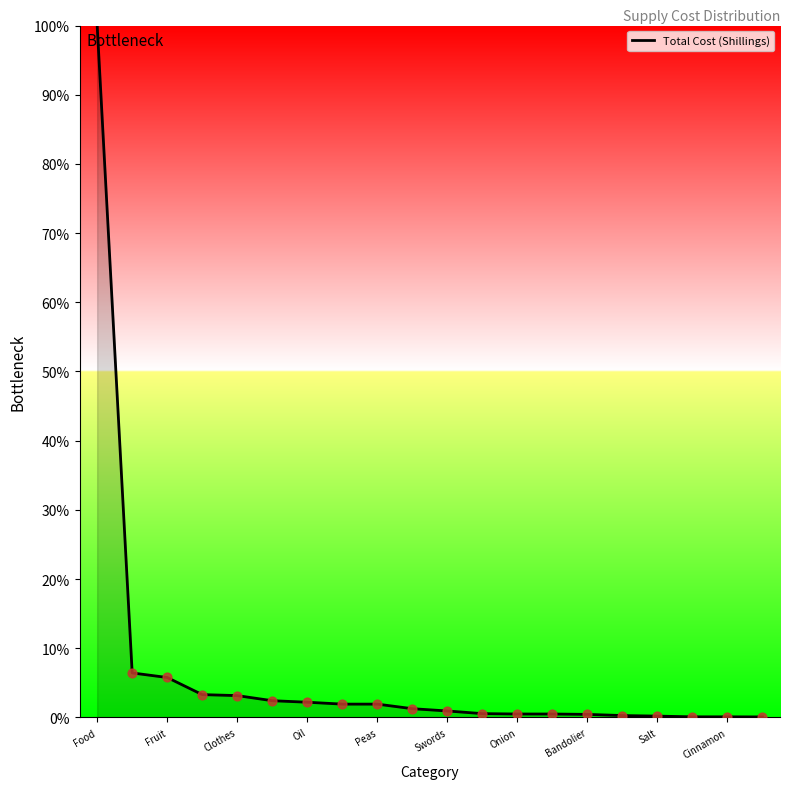

What is the maximum value shown in the chart?

100.0